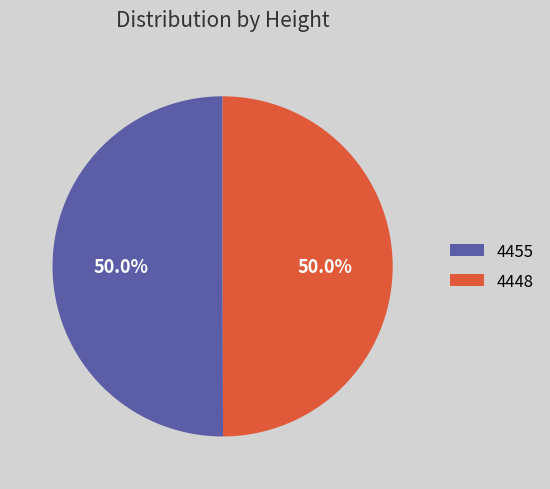

What is the ratio of the value at 4455 to the value at 4448?

1.0